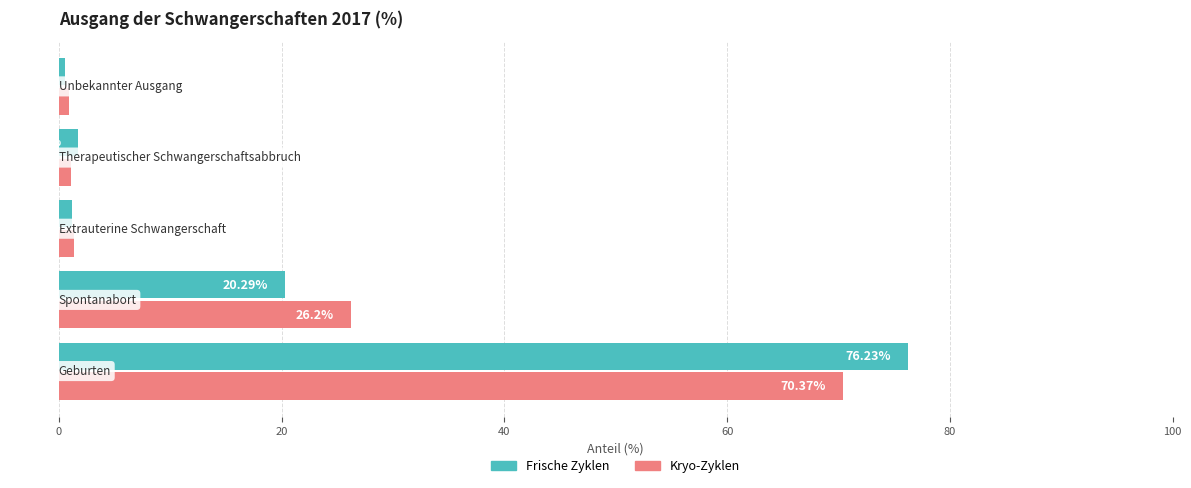

Which series has the largest total across all categories?

Kryo-Zyklen